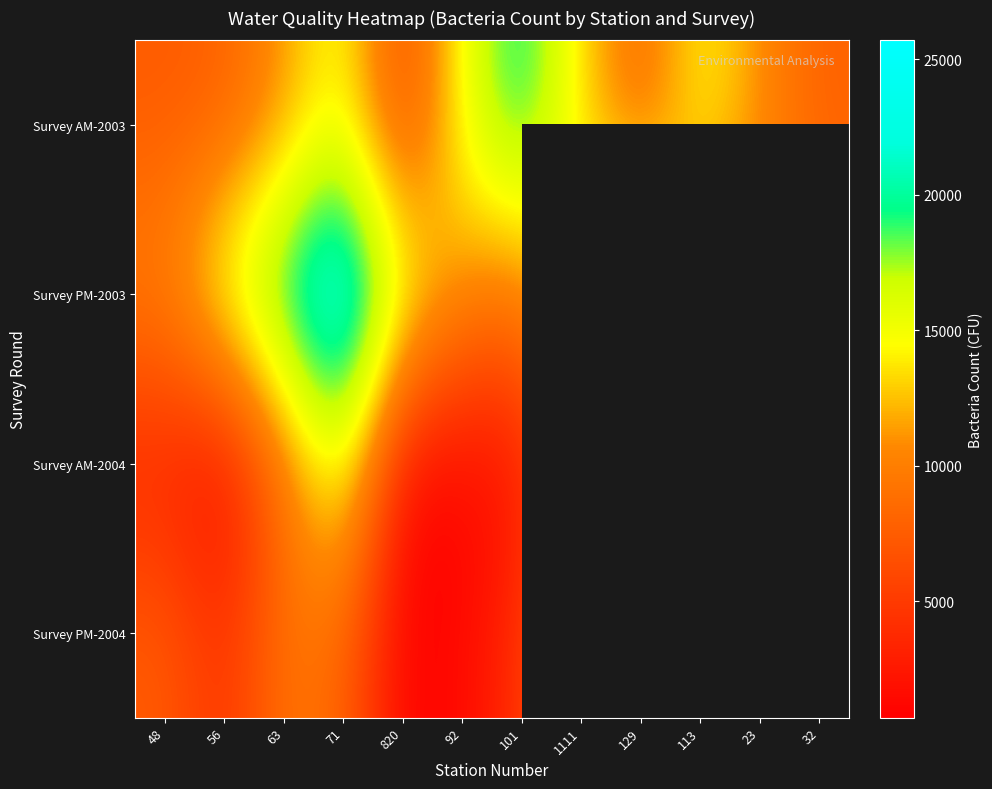

What is the difference between the maximum and minimum values in the Survey AM-2003 series?

15230.0